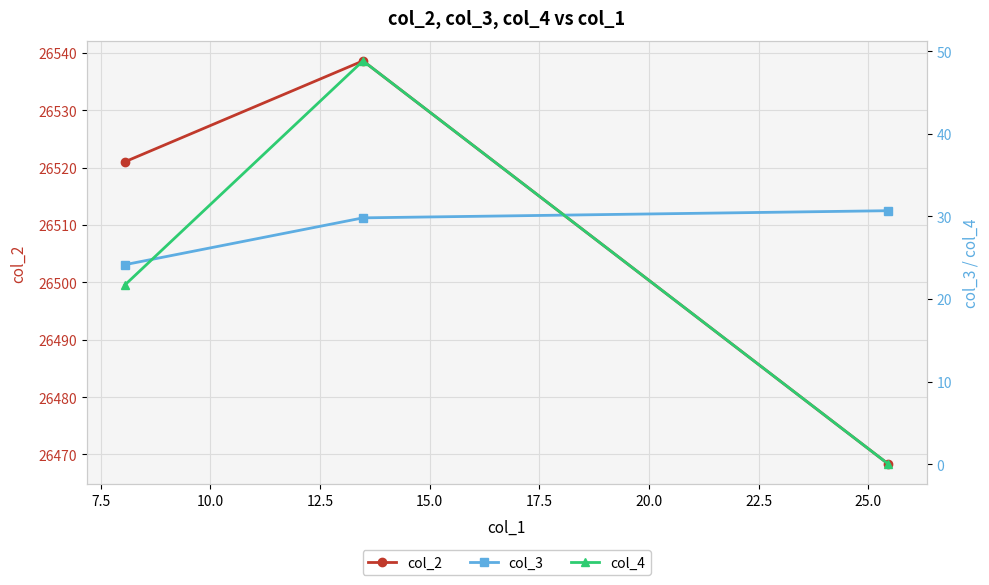

How many lines are shown in the chart?

3